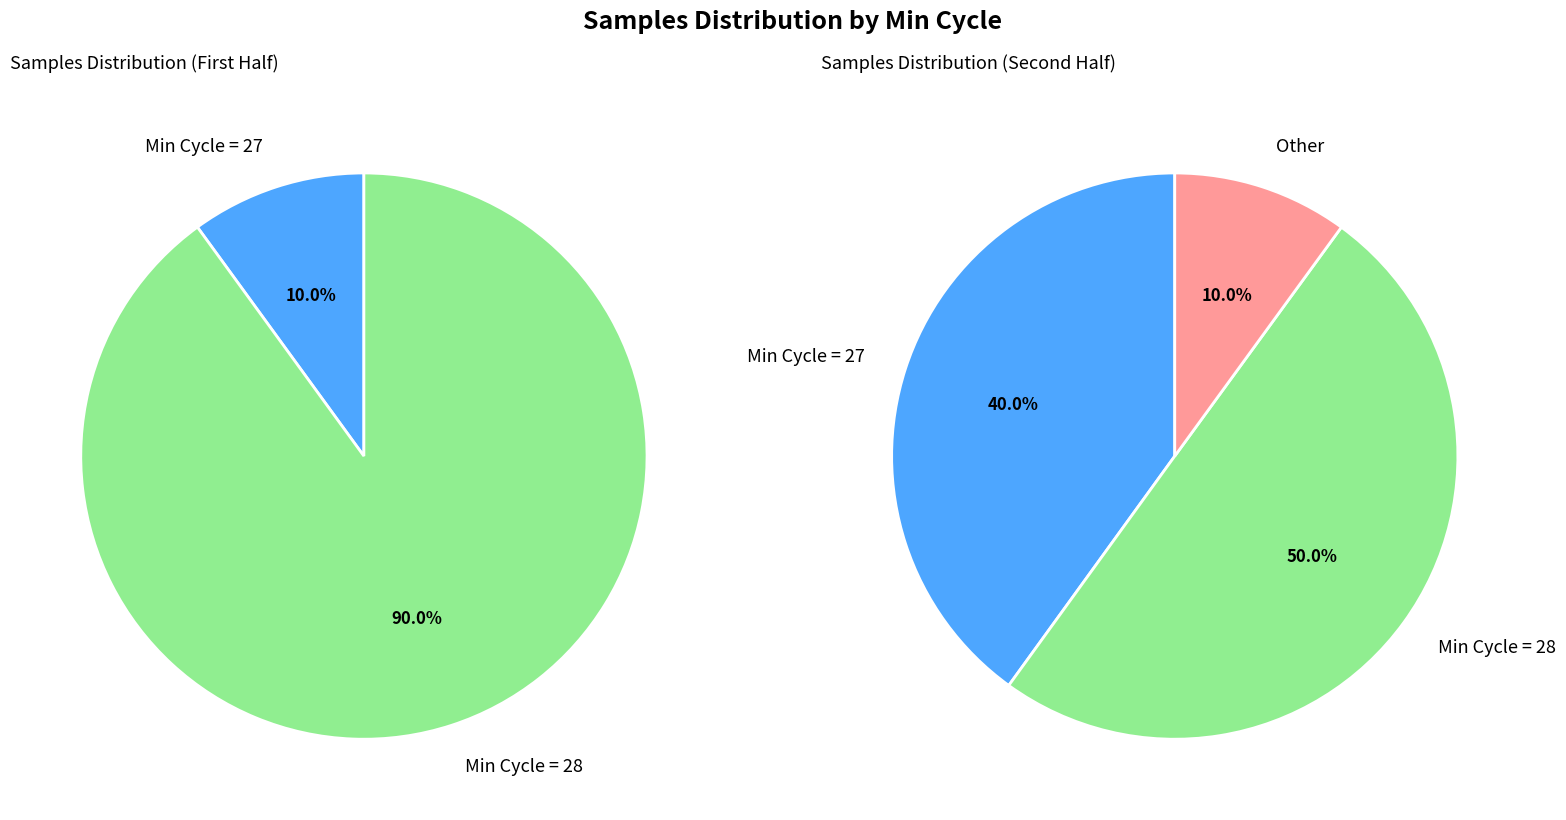

Is there a majority slice in this chart?

No